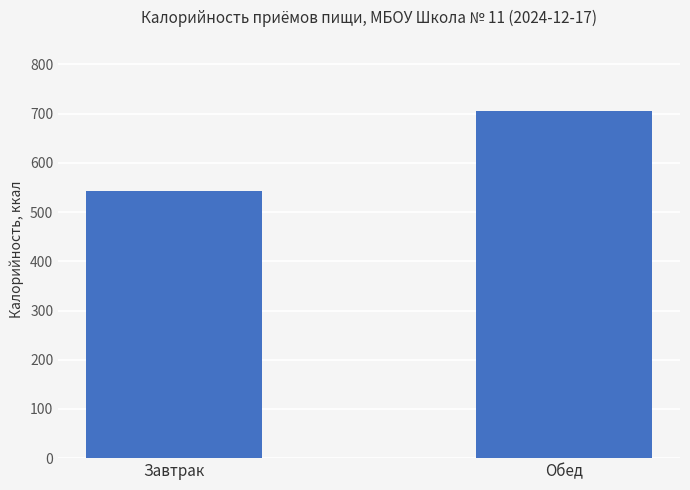

Rank the categories by value from lowest to highest.

Завтрак, Обед